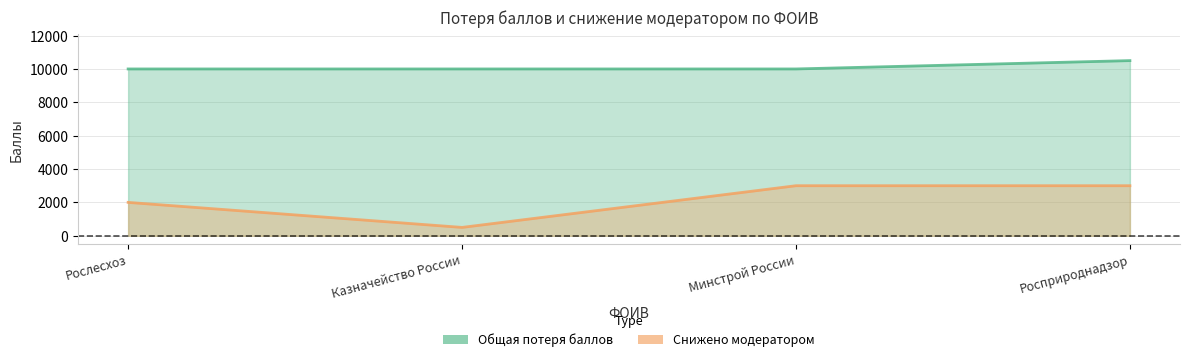

Which series has the widest spread of values?

Снижено модератором